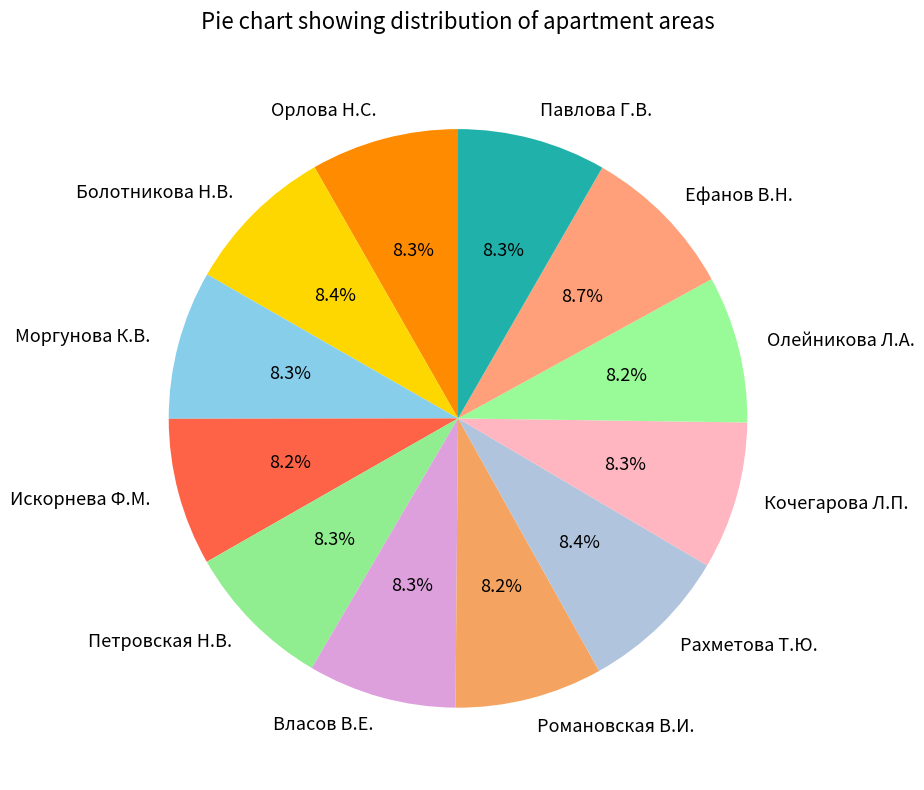

What is the ratio of the value at Павлова Г.В. to the value at Олейникова Л.А.?

1.0